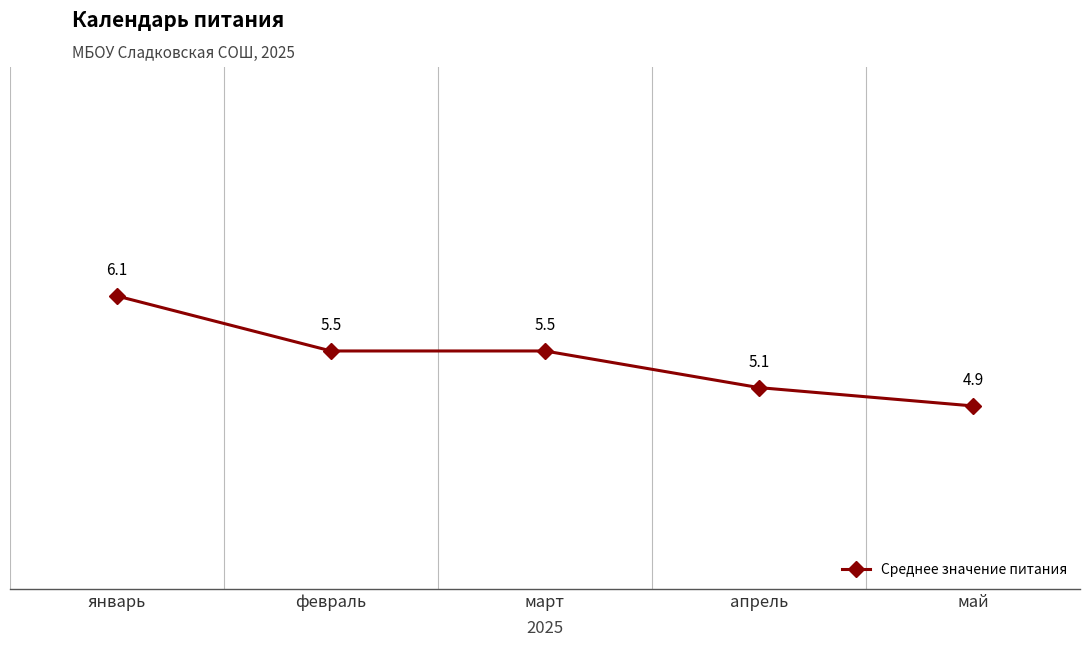

Is this an area chart (filled region under the line)?

No